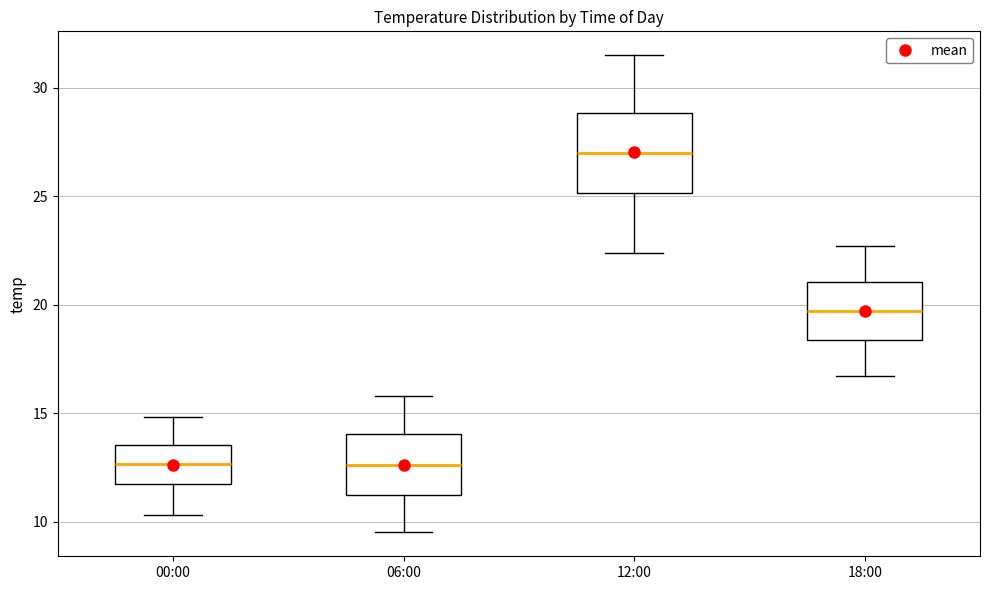

Which box is the tallest, from its lower edge to its upper edge?

12:00